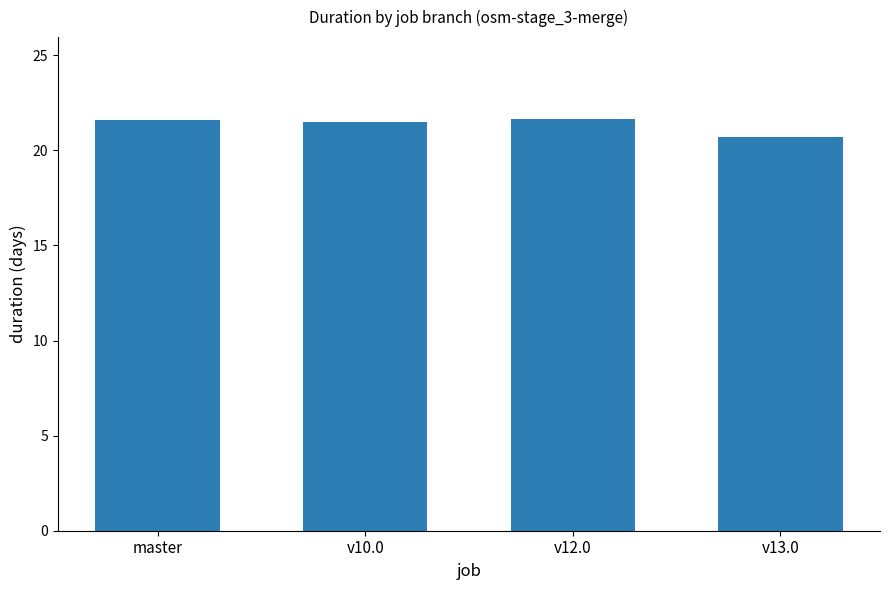

What is the smallest value displayed?

20.7